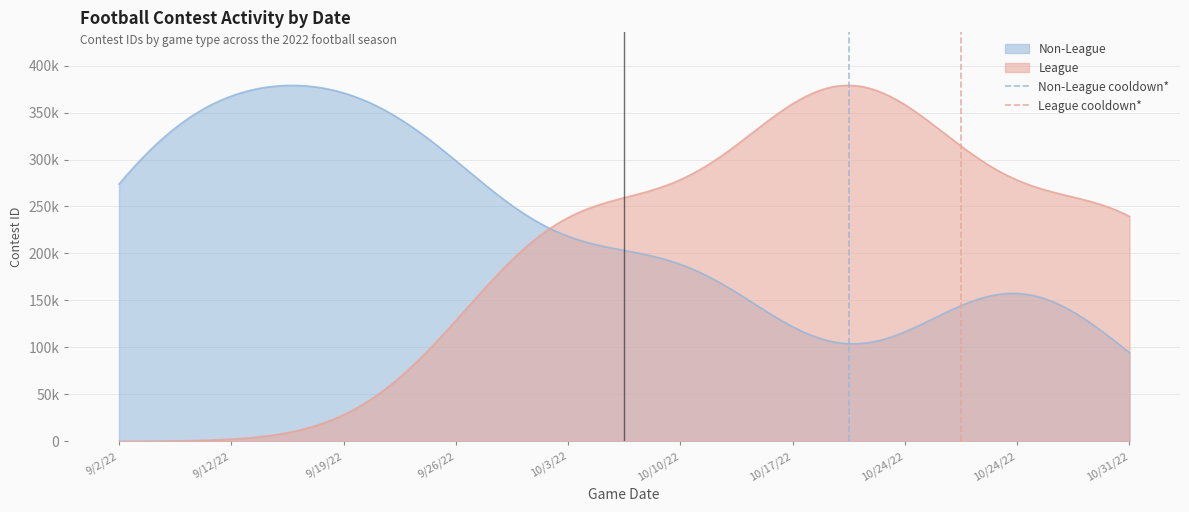

What is the difference between the maximum and minimum values in the Non-League cooldown* series?

1